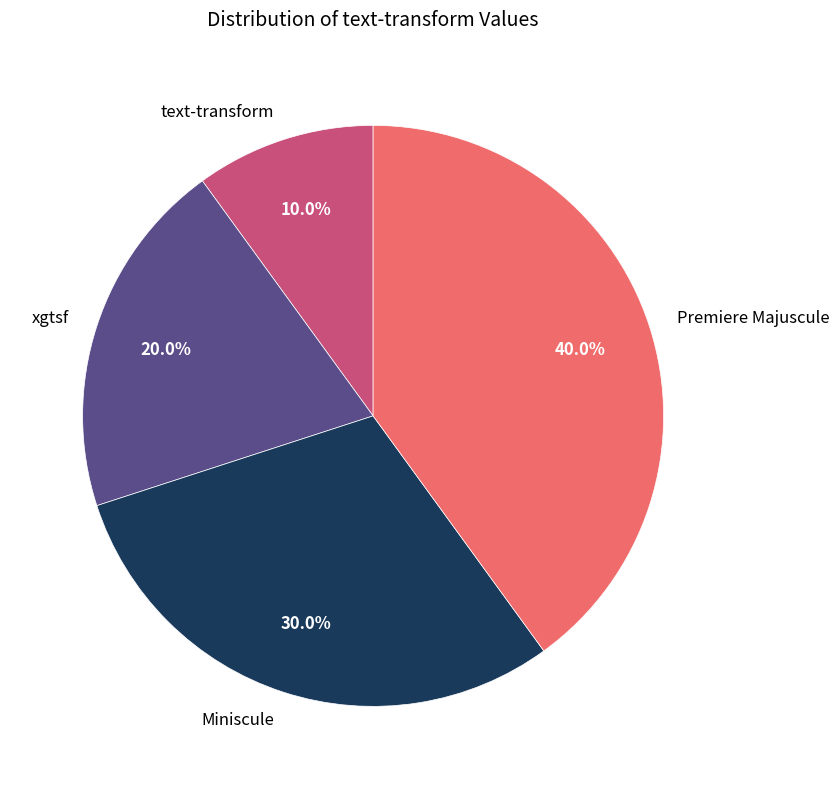

How many segments does this pie chart have?

4